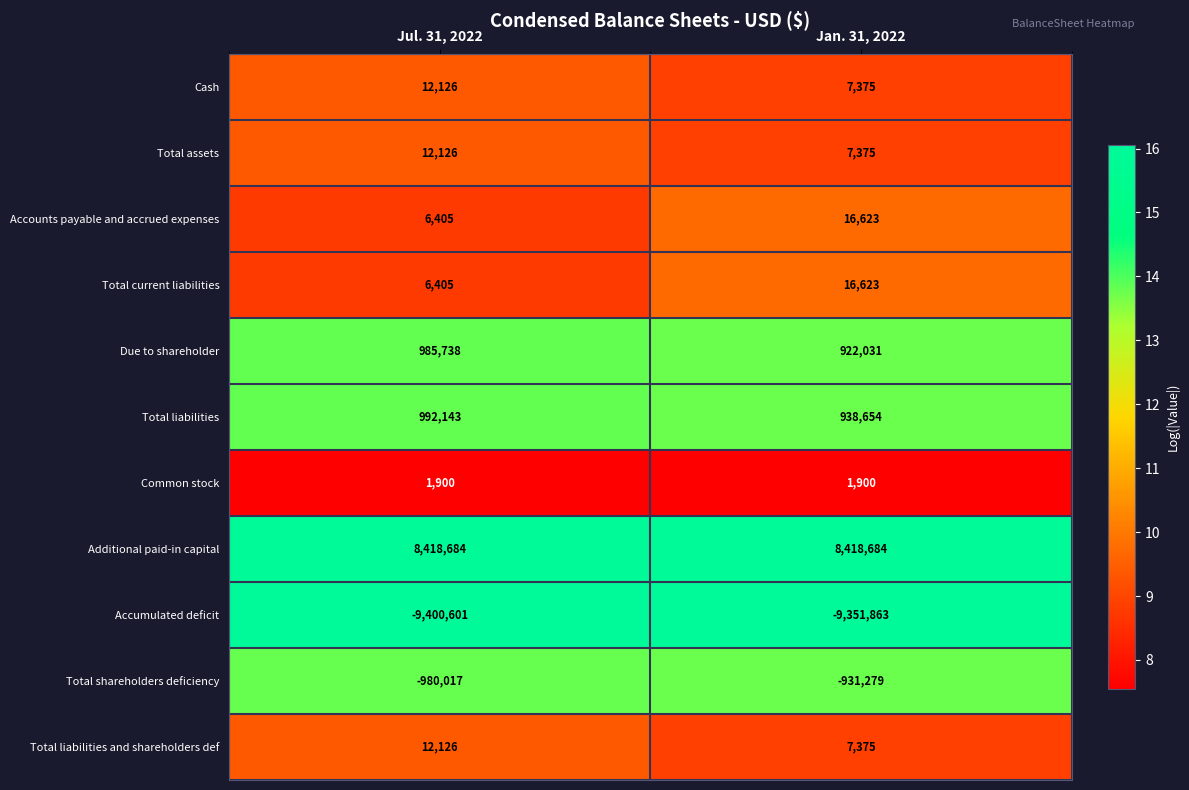

What is the difference between the highest and lowest values at Jul. 31, 2022?

17819285